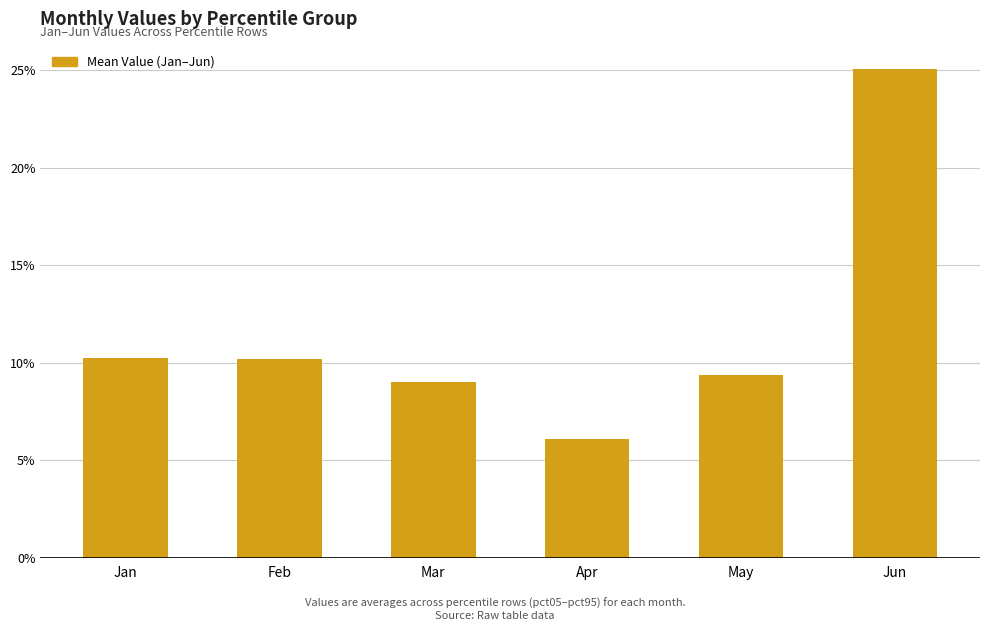

What is the smallest value displayed?

0.1